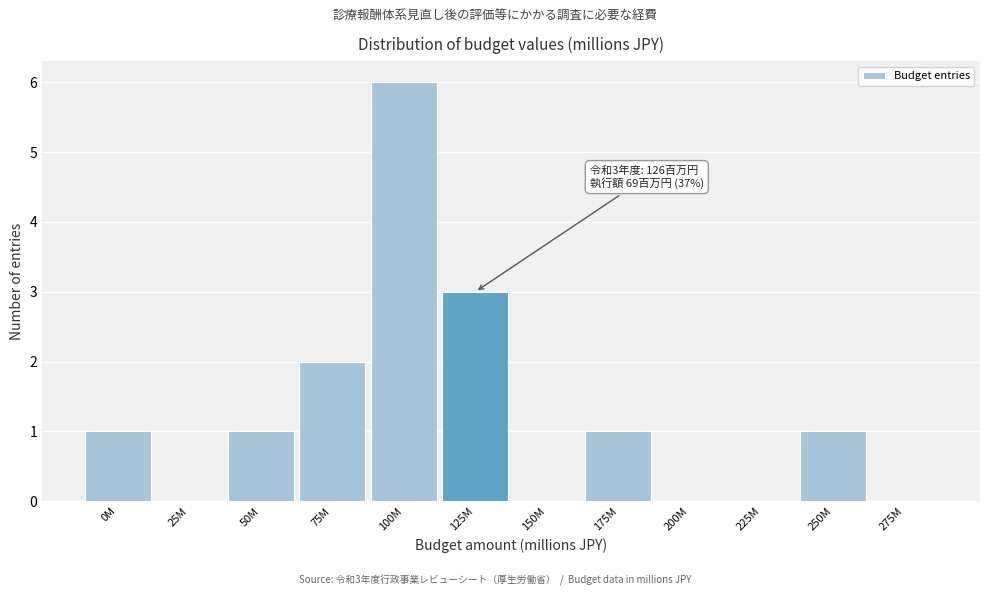

Reading left to right, list all the values displayed in this chart.

0M=1	25M=0	50M=1	75M=2	100M=6	125M=3	150M=0	175M=1	200M=0	225M=0	250M=1	275M=0